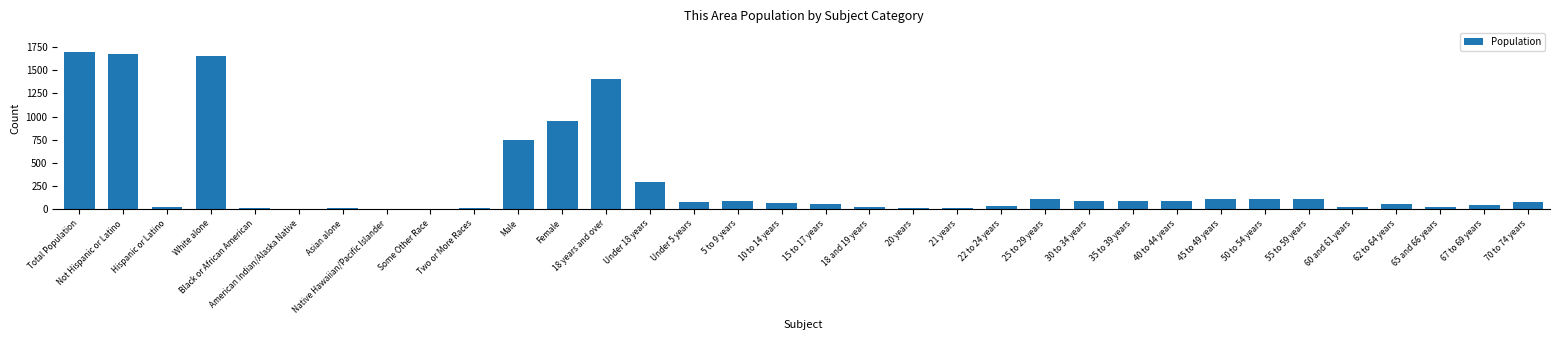

Approximately how many times larger is the value at 21 years compared to Some Other Race?

4.7